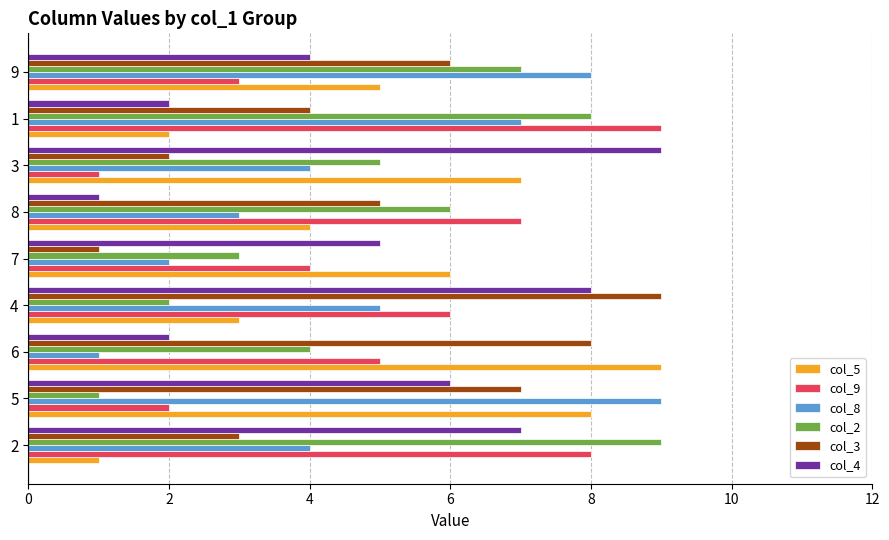

What is the difference between the maximum and minimum values in the col_8 series?

8